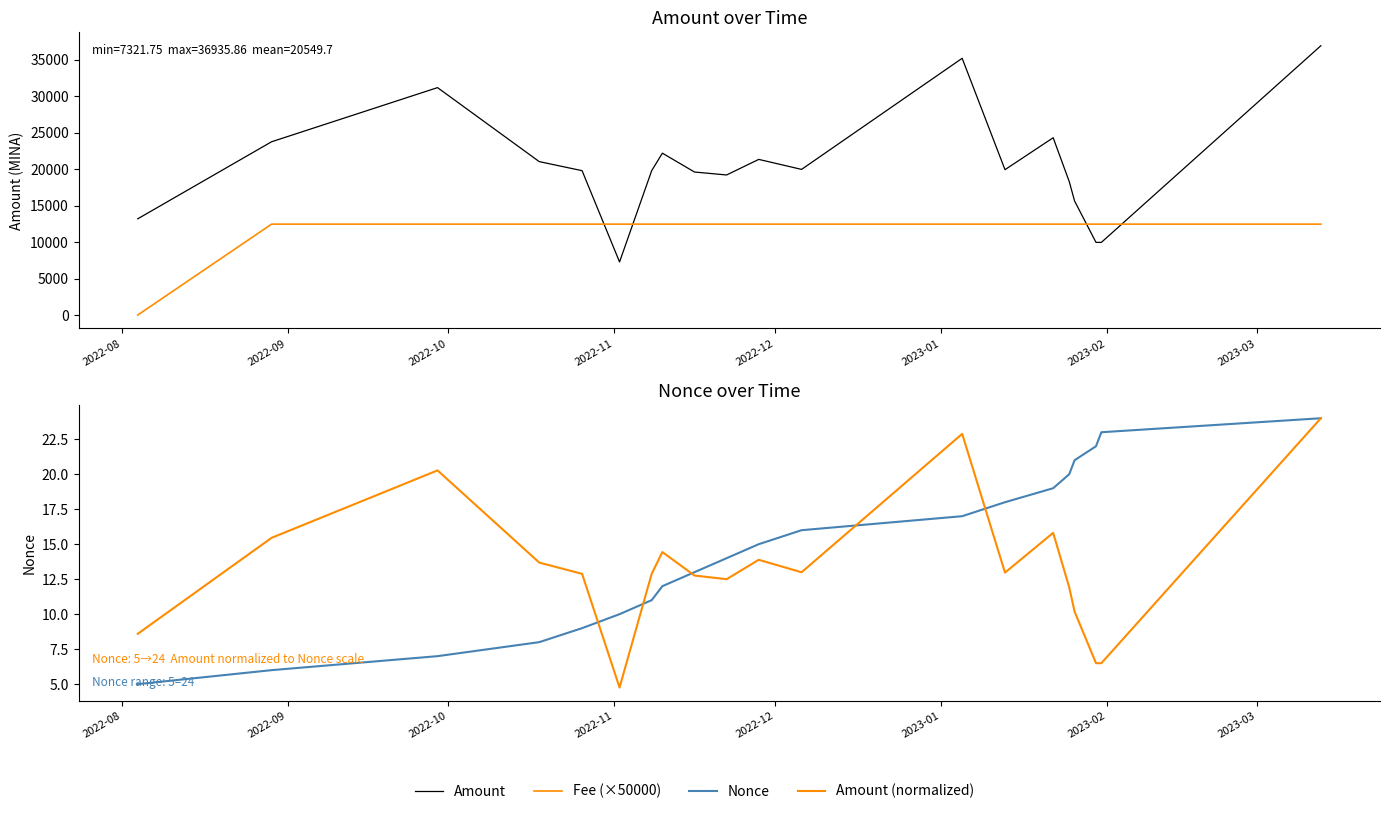

True or false: Fee (×50000) and Nonce cross at least once.

False